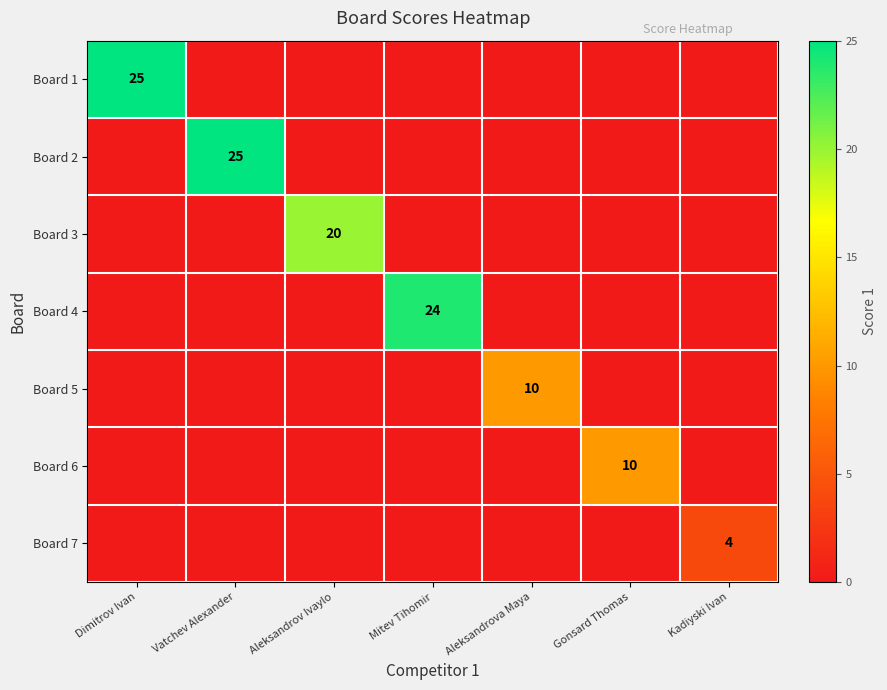

True or false: Board 1 has a value of 6 at Dimitrov Ivan.

False